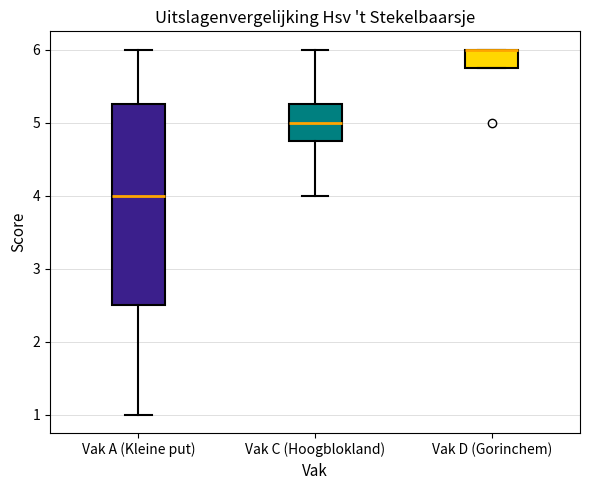

Reading left to right, transcribe this box plot: for each box, give where its median line is, the range the box spans, and where its two whiskers end, as read against the y-axis. The values are not printed on the chart, so give them approximately, as read against the axis.

Vak A (Kleine put): median 4.0, box 2.5 to 5.3, whiskers 1.0 to 6.0
Vak C (Hoogblokland): median 5.0, box 4.8 to 5.3, whiskers 4.0 to 6.0
Vak D (Gorinchem): median 6.0 (drawn on the box's upper edge), box 5.8 to 6.0, whiskers 5.8 to 6.0